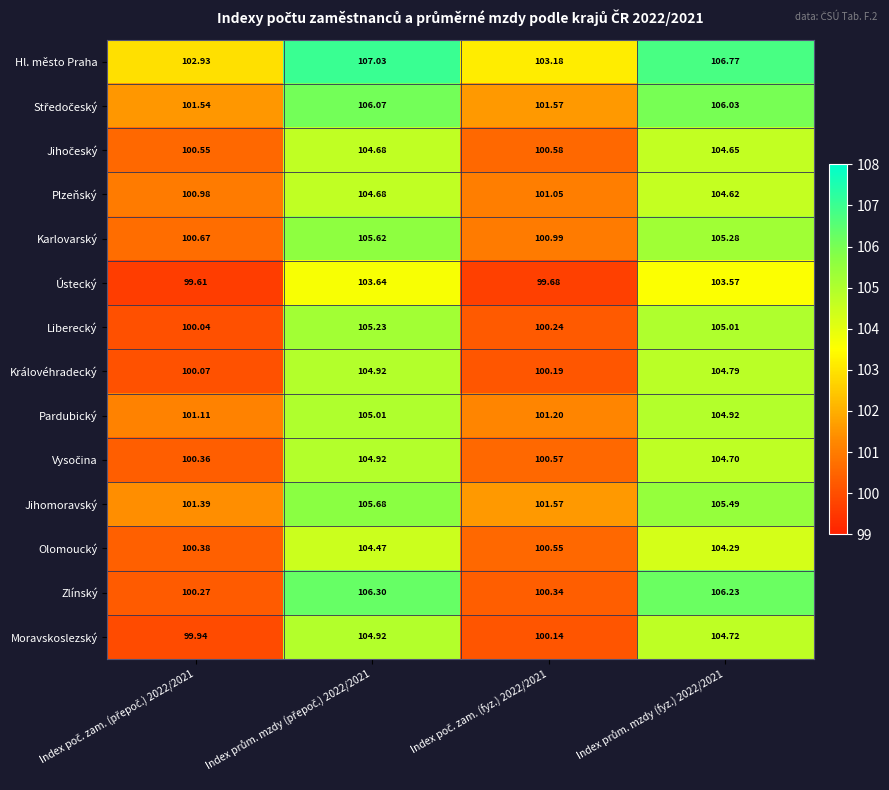

What is the minimum value shown in the chart?

99.6